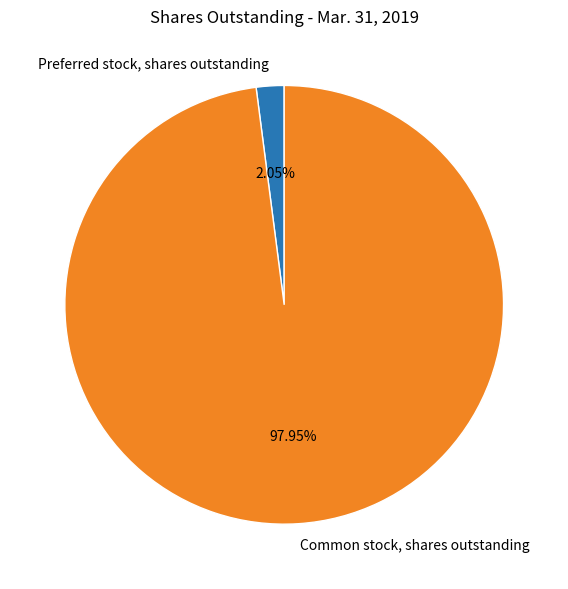

What percentage is the Preferred stock, shares outstanding slice, to the nearest percent?

2%